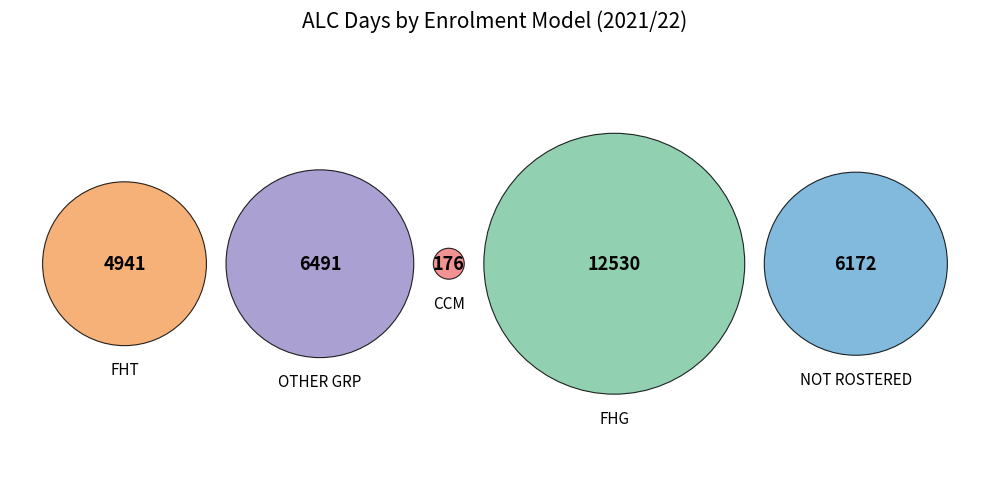

Is it true that OTHER GRP is 13% of the pie?

False